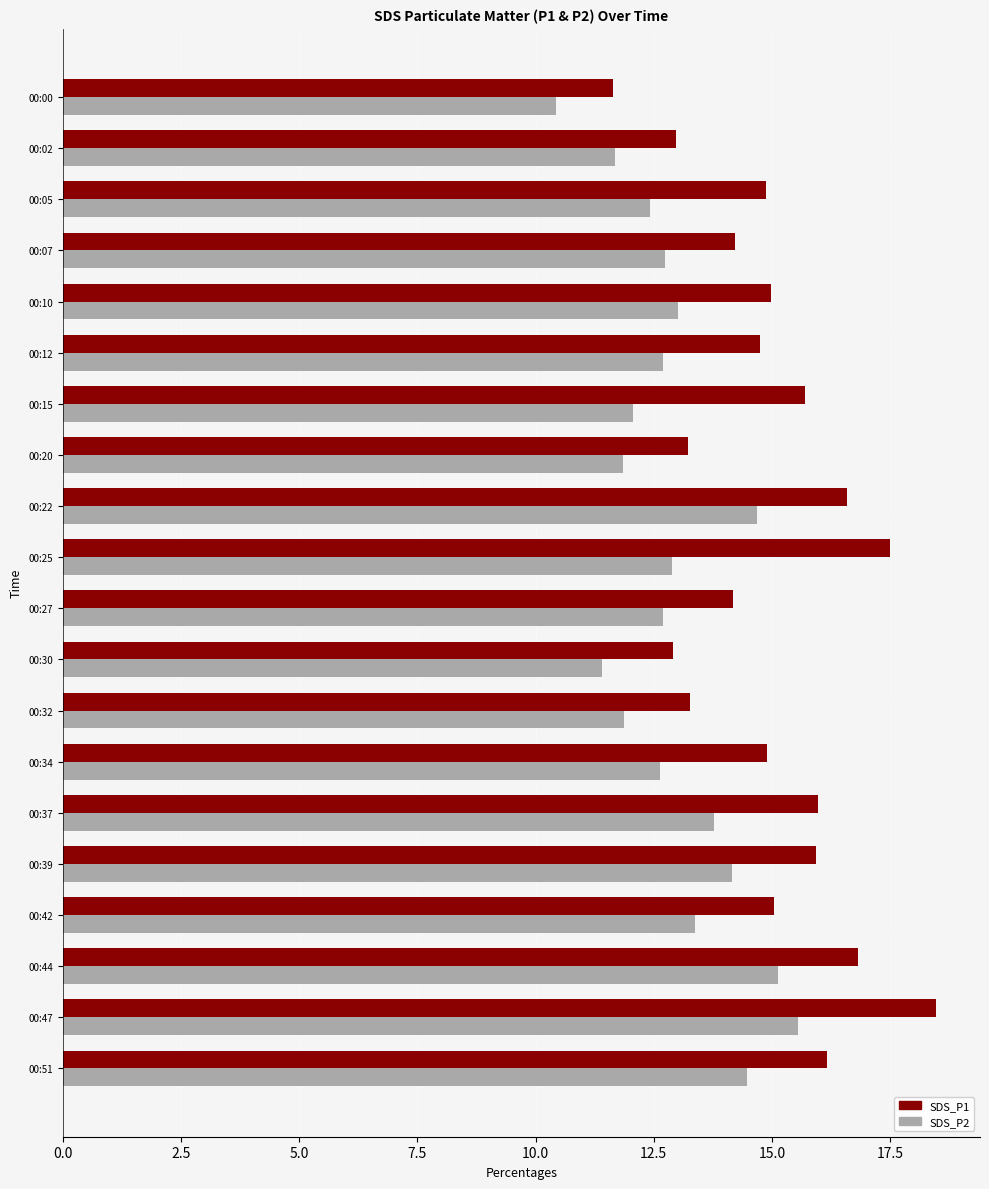

Which series has the largest range (max minus min)?

SDS_P1